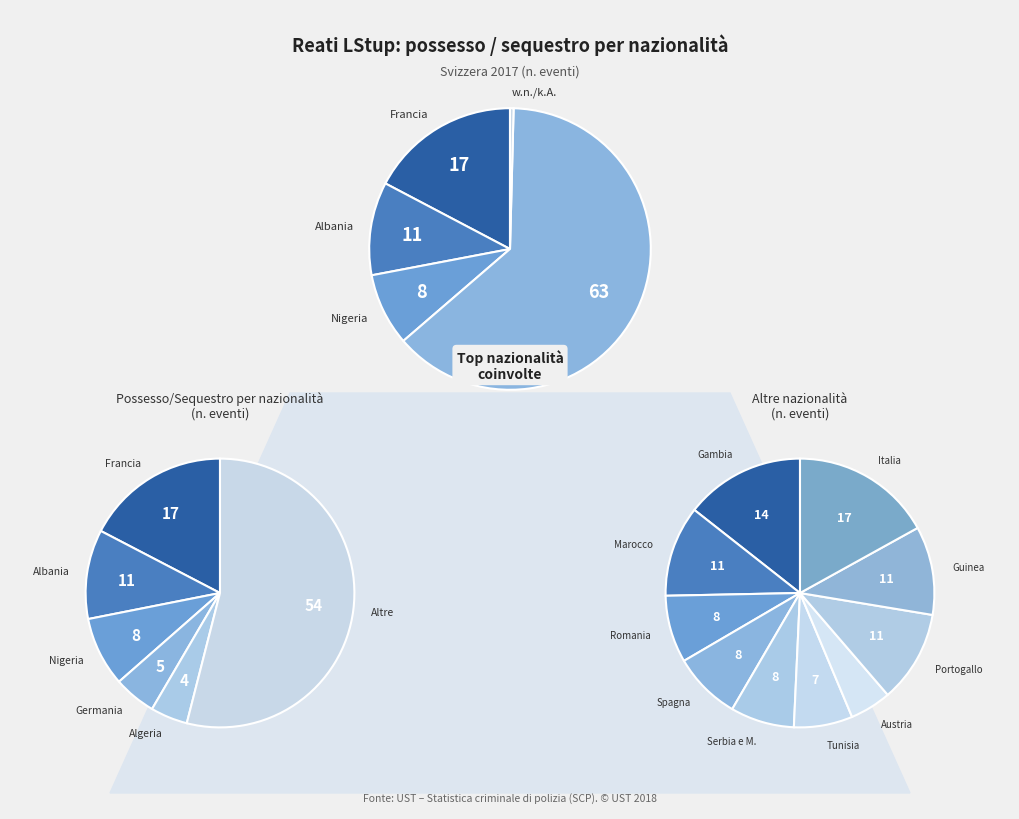

The Nigeria slice represents 3% of the pie. True or false?

False